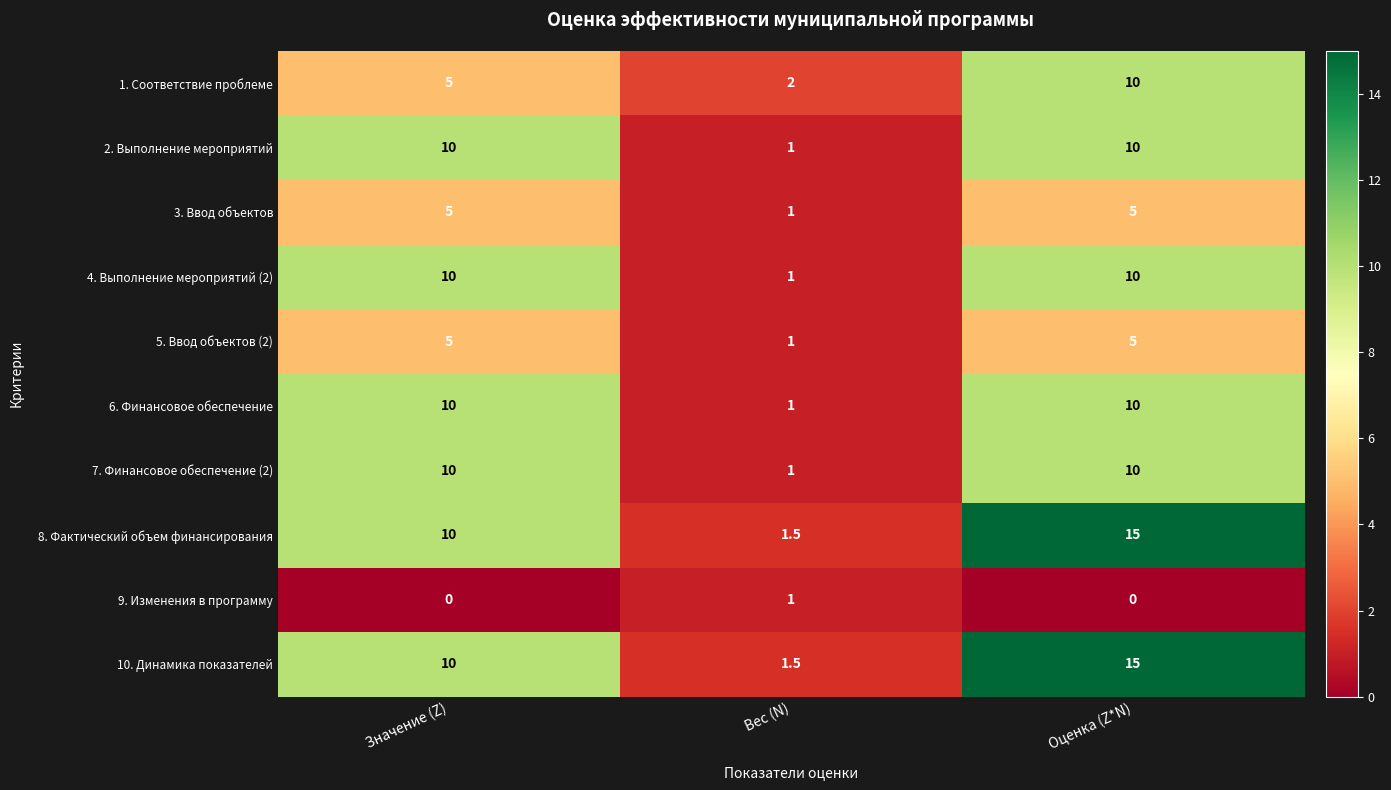

Rank the categories by 8. Фактический объем финансирования value from lowest to highest.

Вес (N), Значение (Z), Оценка (Z*N)